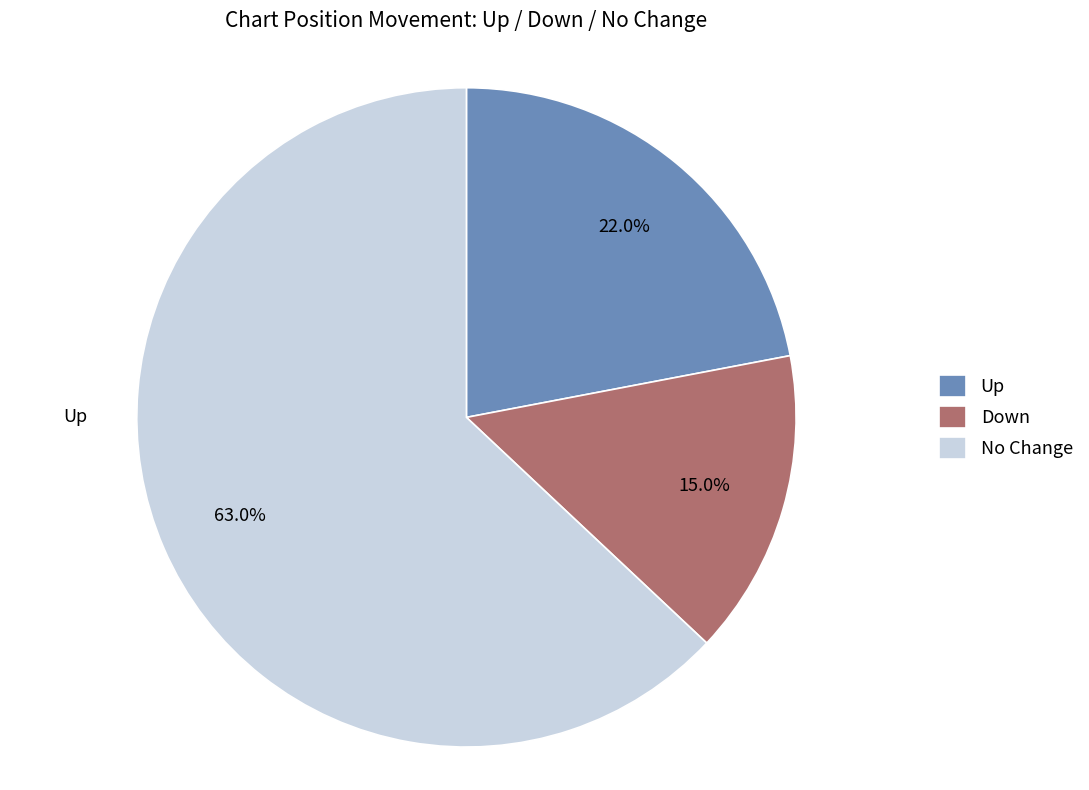

Approximately how many times larger is the value at No Change compared to Up?

2.9